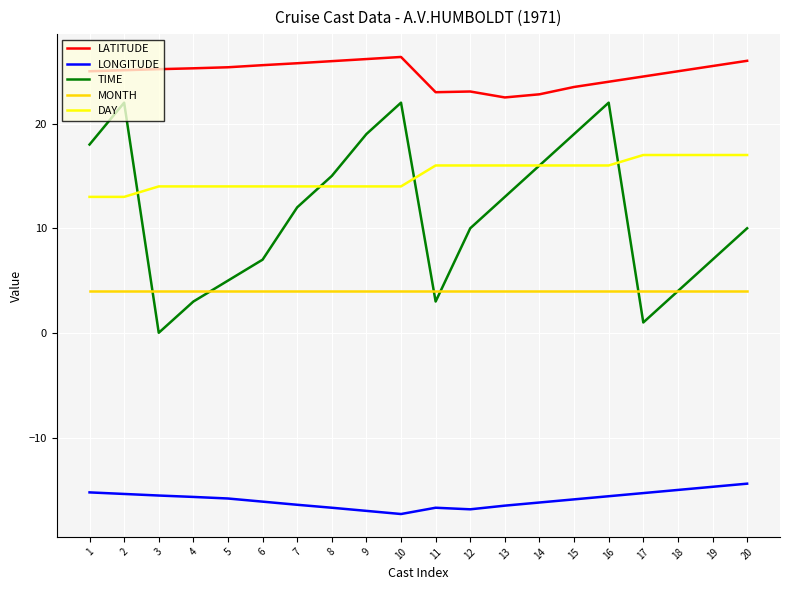

What are all the series names shown in the legend?

LATITUDE, LONGITUDE, TIME, MONTH, DAY